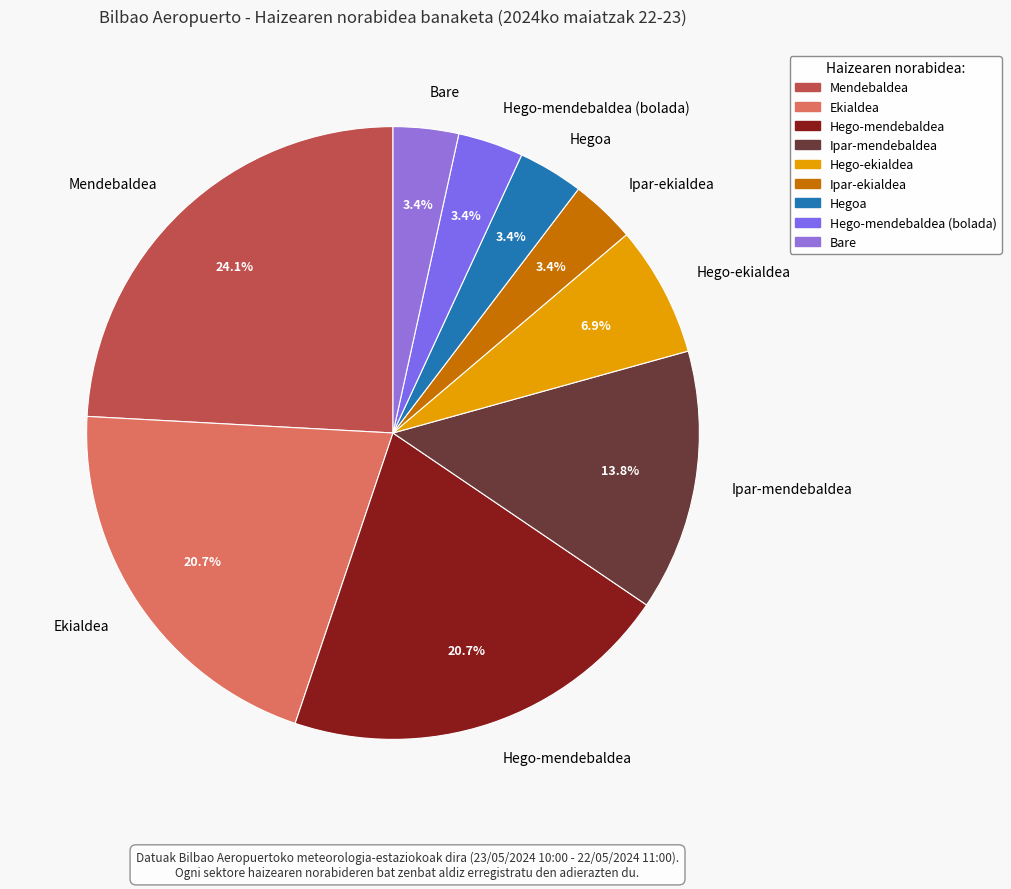

Does any single category account for the majority?

No